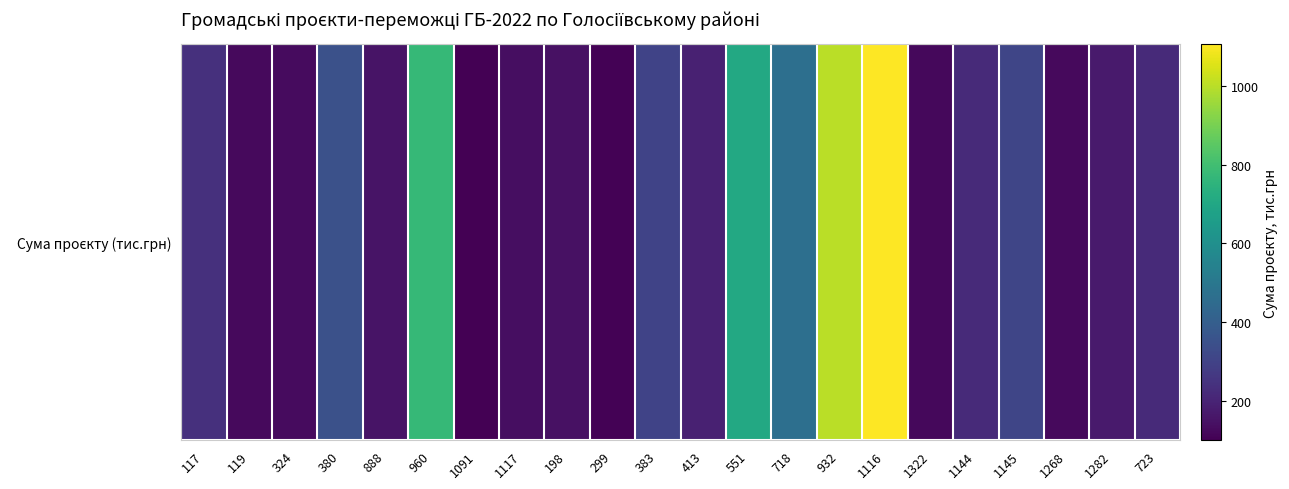

What is the change in value from 117 to 1145?

+69.3